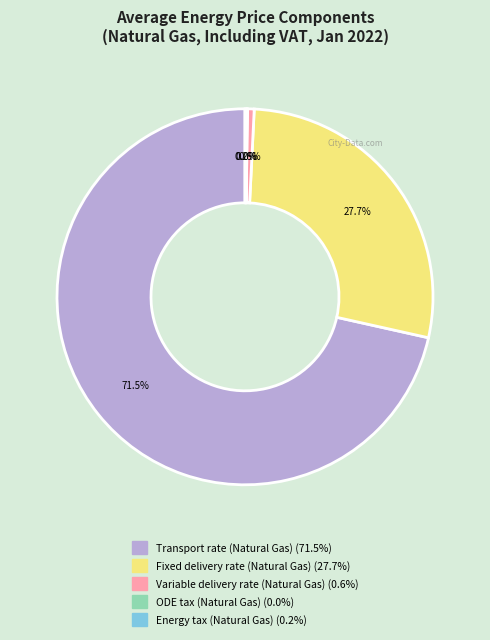

Is Fixed delivery rate (Natural Gas) the majority of the pie?

No